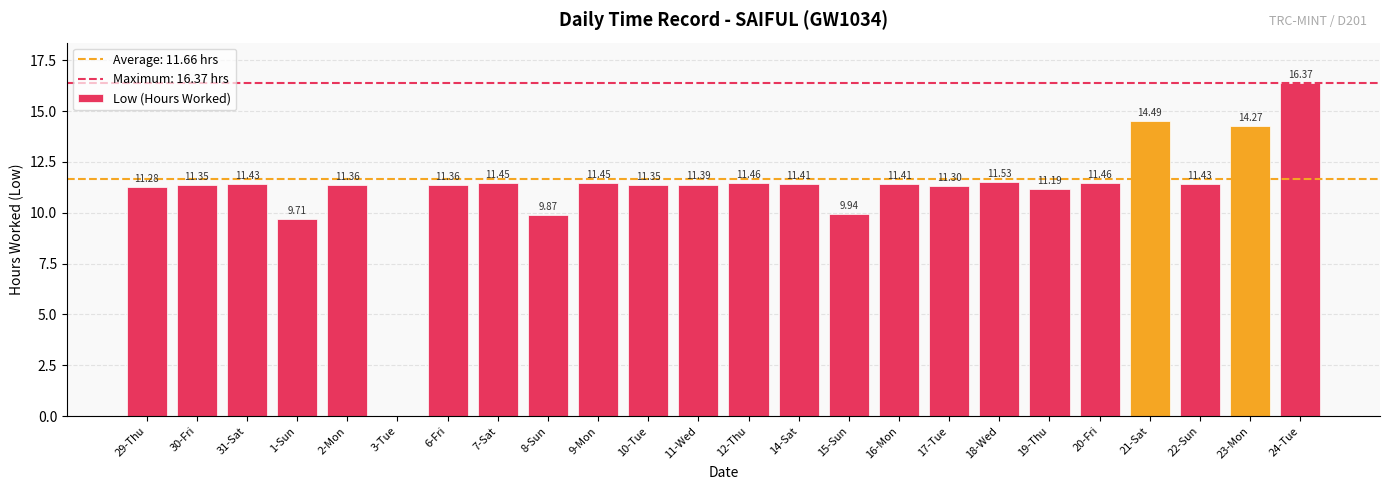

The value at 11-Wed is 17.1. True or false?

False